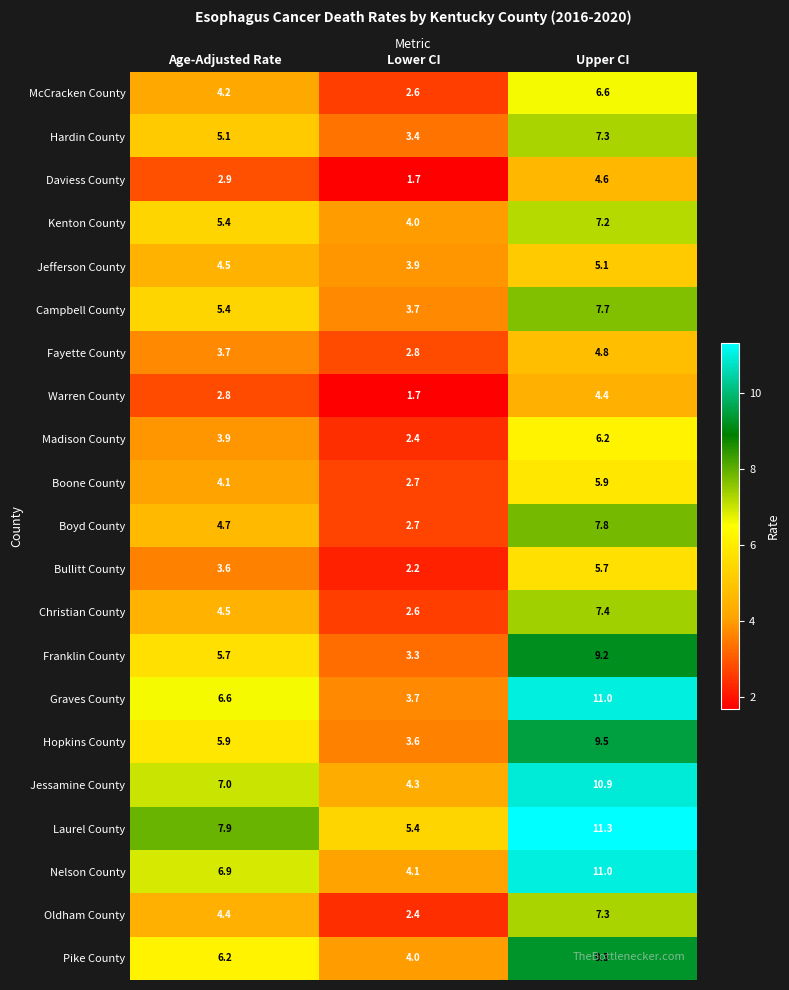

The value of Boone County at Age-Adjusted Rate is 7.2. True or false?

False